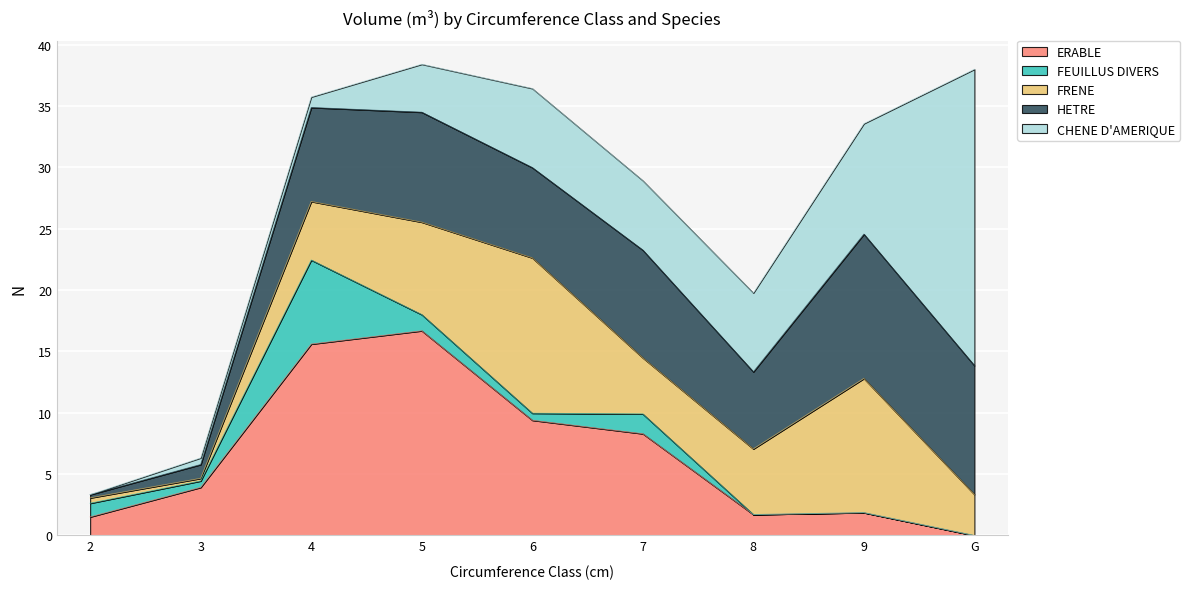

True or false: FRENE and FEUILLUS DIVERS intersect in this chart.

True